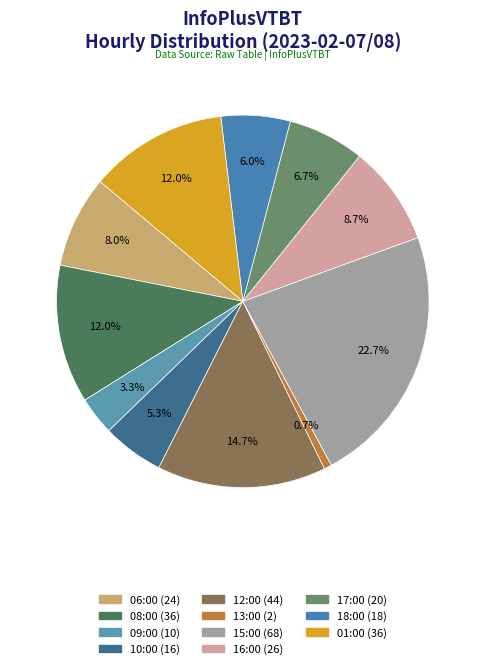

To the nearest percent, what portion does 09:00 represent?

3%